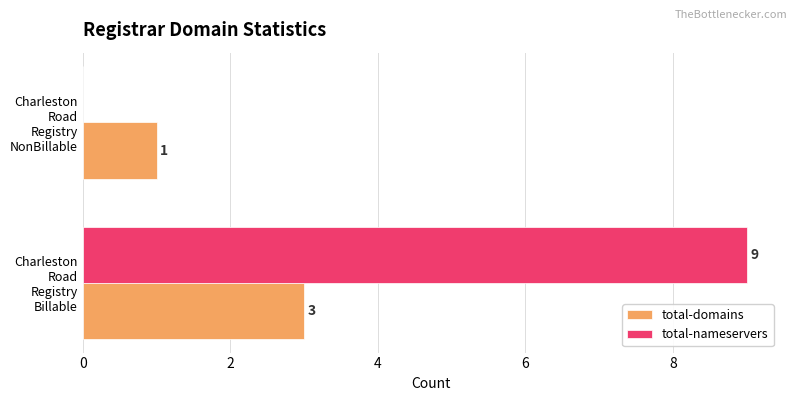

Which series has the largest total across all categories?

total-nameservers